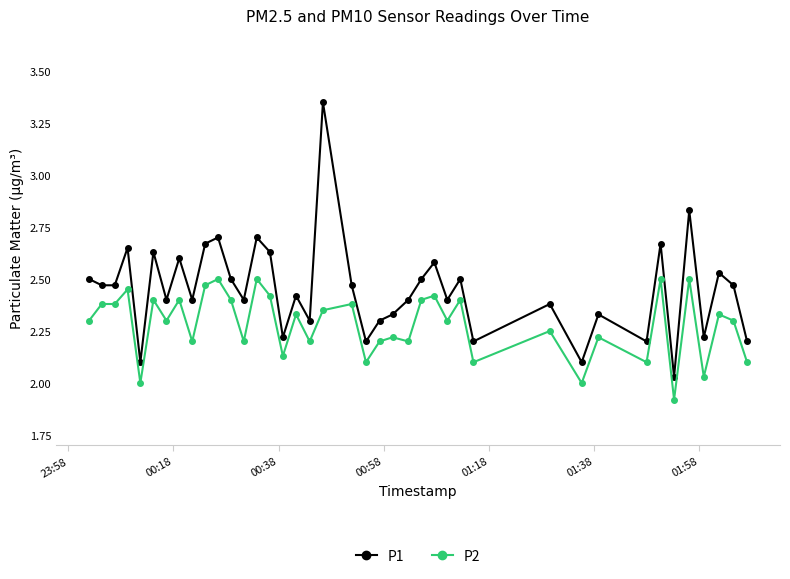

How many data points does each series have?

40